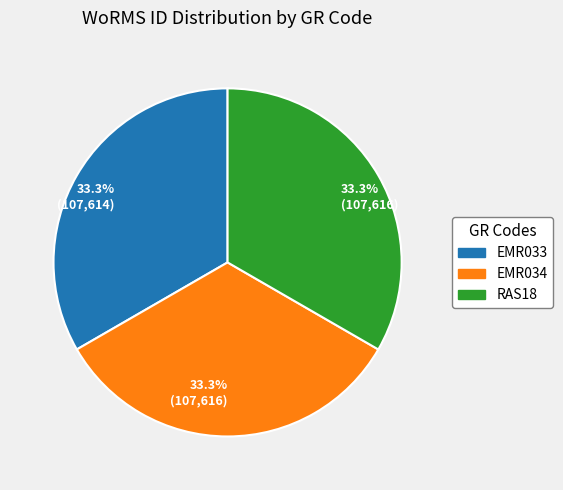

Does any single category account for the majority?

No